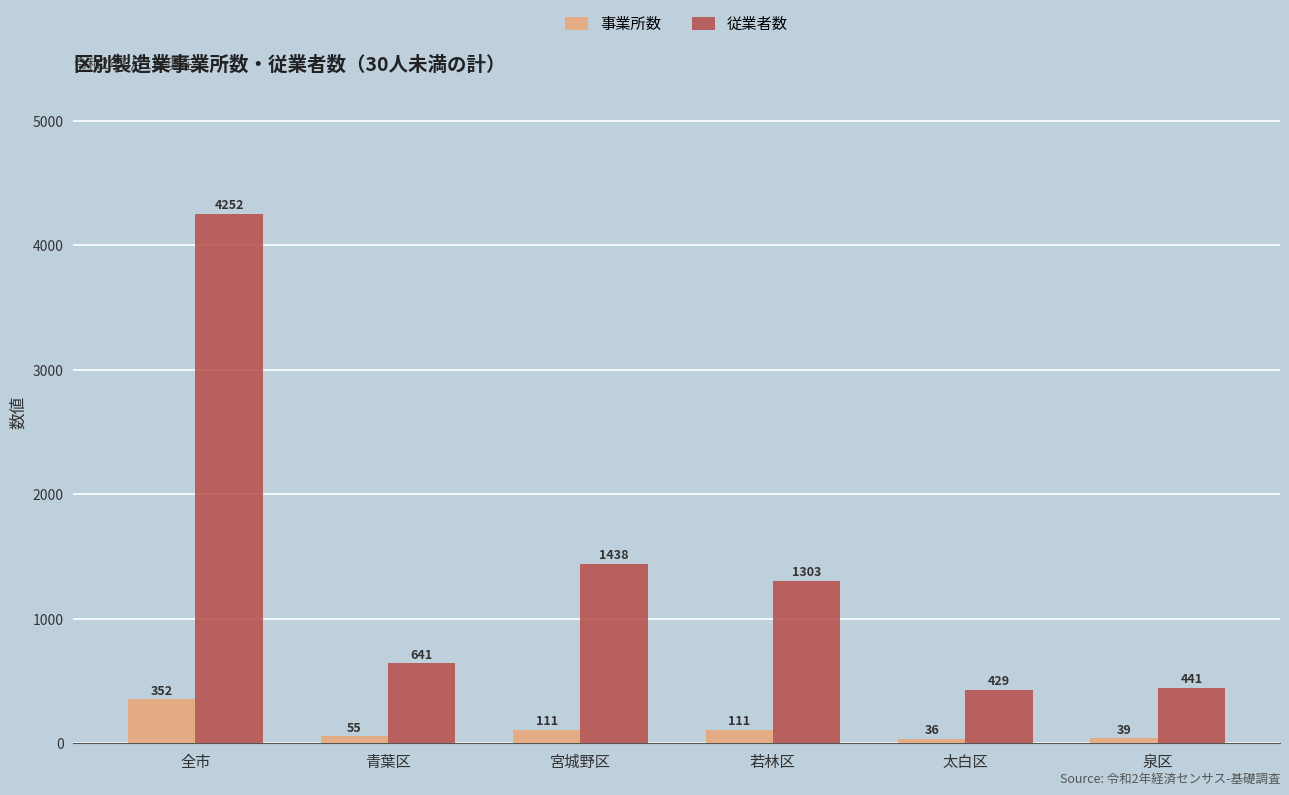

Which category has the lowest value across all series?

太白区